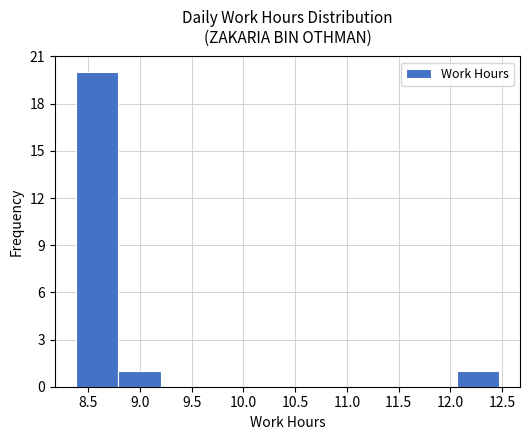

Reading left to right, list every bar in this chart as the range it spans on the x-axis followed by its height. Neither the bar edges nor the heights are printed on the chart, so give them approximately, as read against the axes.

8.40 to 8.80: 20
8.80 to 9.20: 1
9.20 to 9.60: 0
9.60 to 10.00: 0
10.00 to 10.45: 0
10.45 to 10.85: 0
10.85 to 11.25: 0
11.25 to 11.65: 0
11.65 to 12.05: 0
12.05 to 12.45: 1